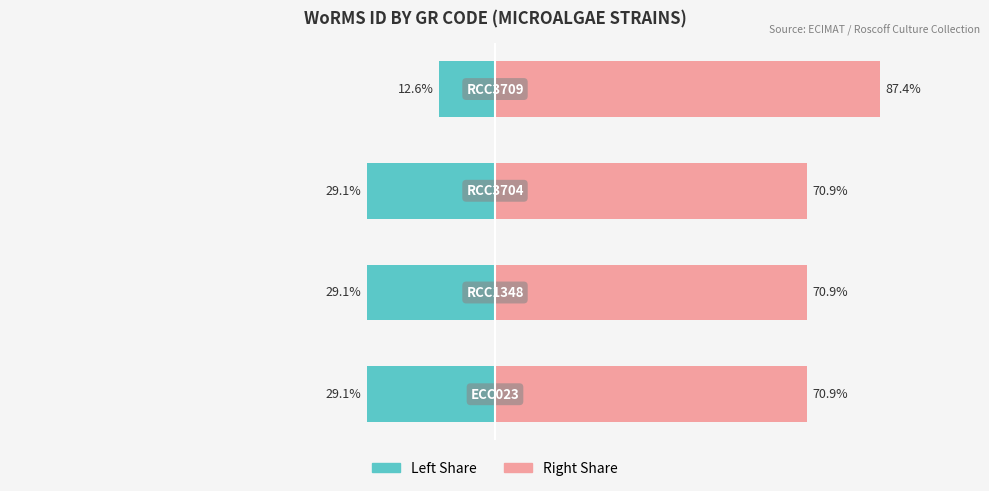

List the series in order of their overall mean, highest first.

WoRMS ID (right), WoRMS ID (left)